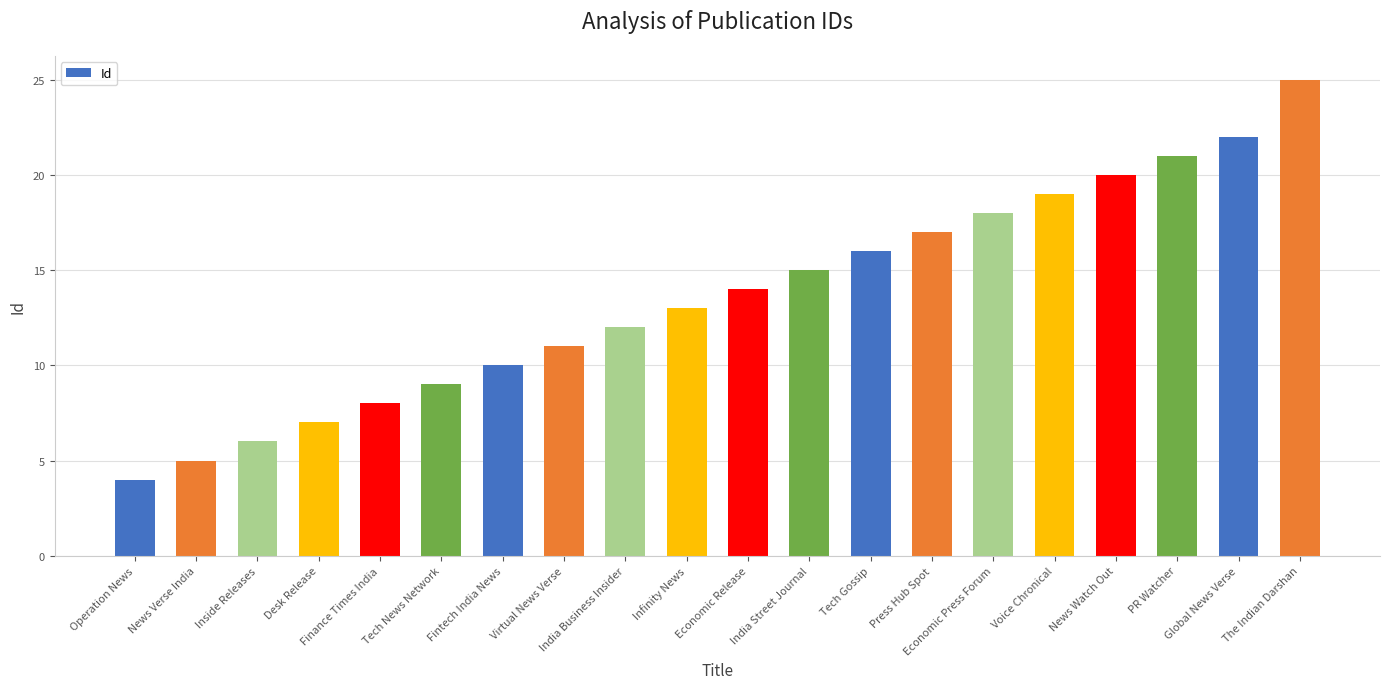

Which has a higher value, PR Watcher or Desk Release?

PR Watcher